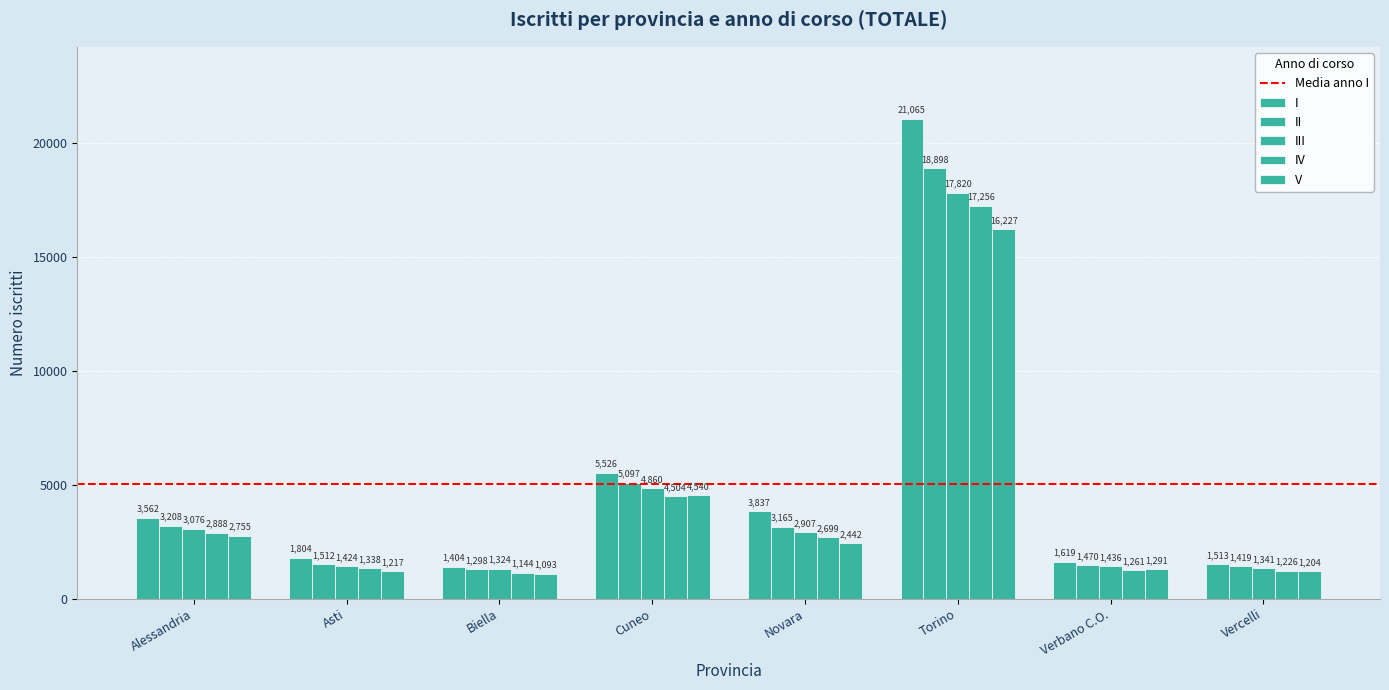

How many data points in IV are less than 2699?

4